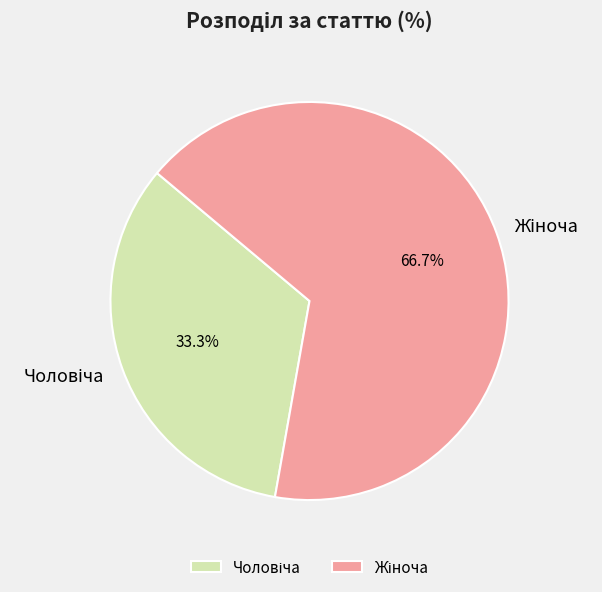

Does any single category account for the majority?

Yes